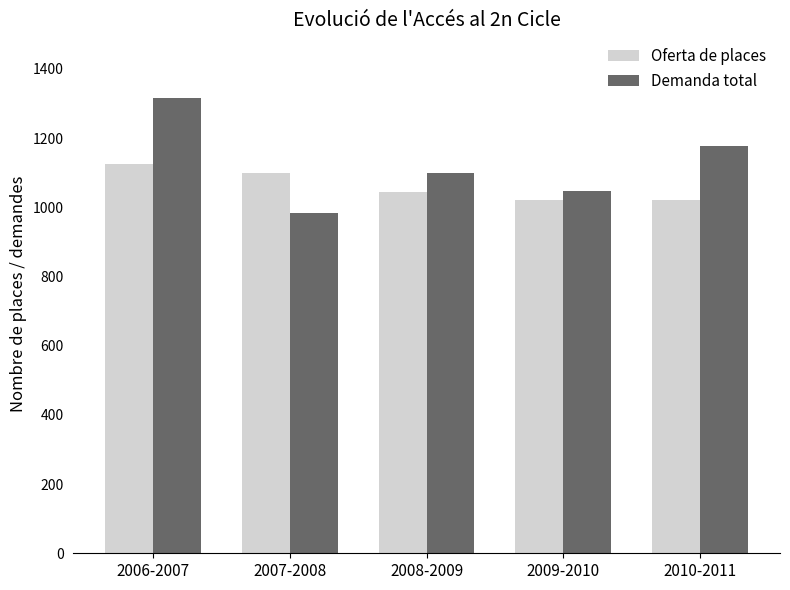

How many distinct data groups are displayed?

2